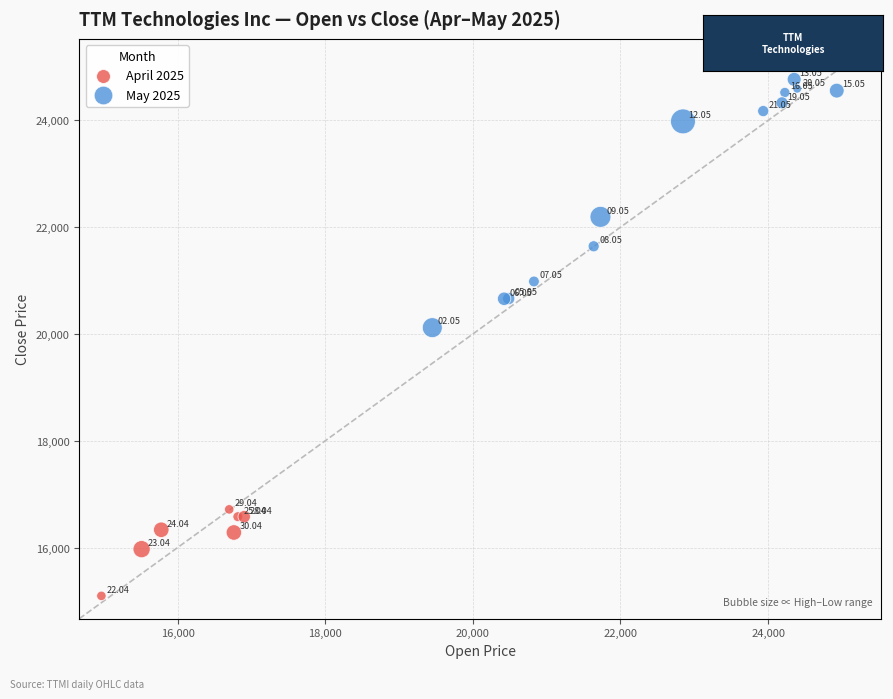

Which series contains the highest Y value?

May 2025